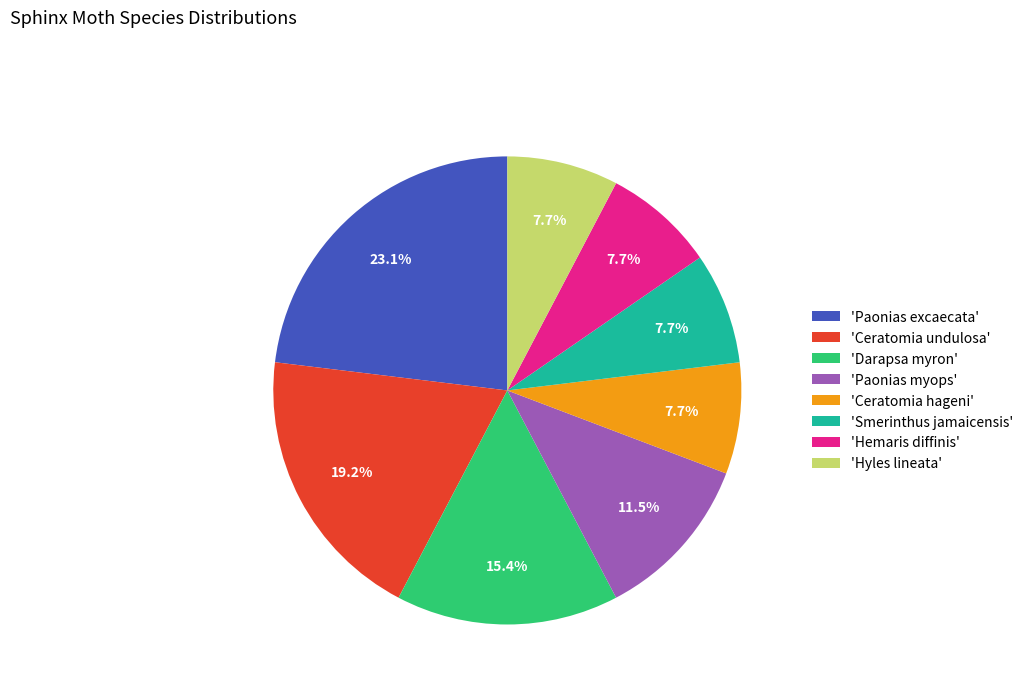

What portion of the pie excludes 'Darapsa myron'?

84.6%